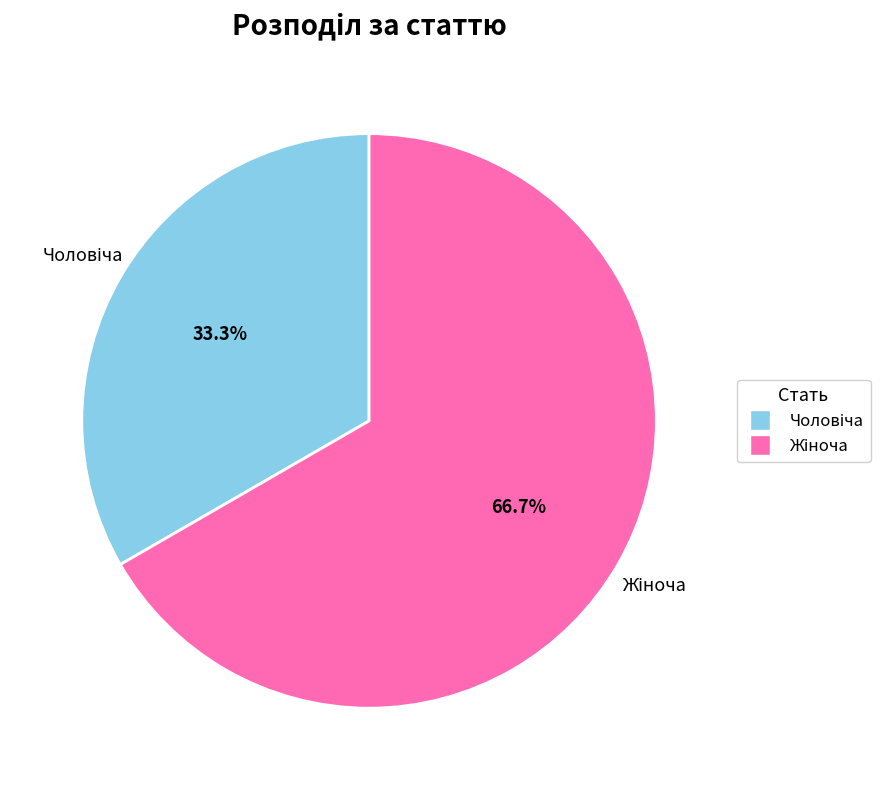

Does any single category account for the majority?

Yes